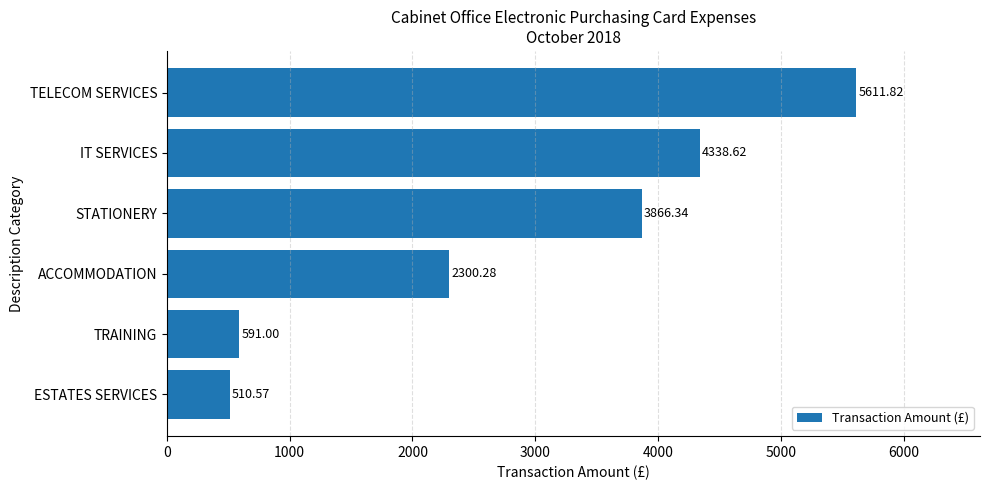

Rank the categories by value from highest to lowest.

TELECOM SERVICES, IT SERVICES, STATIONERY, ACCOMMODATION, TRAINING, ESTATES SERVICES